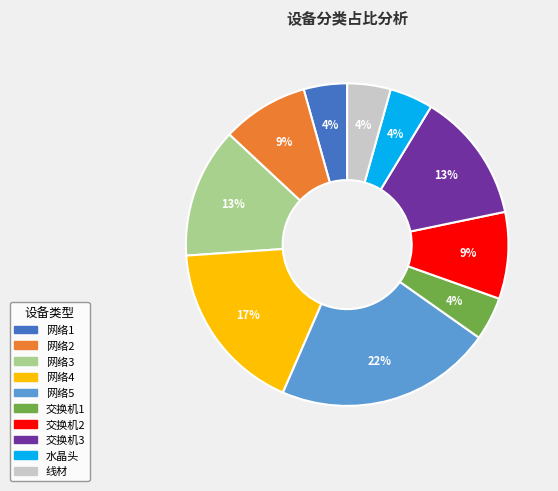

Is the sum of 网络1 and 交换机3 greater than half?

No